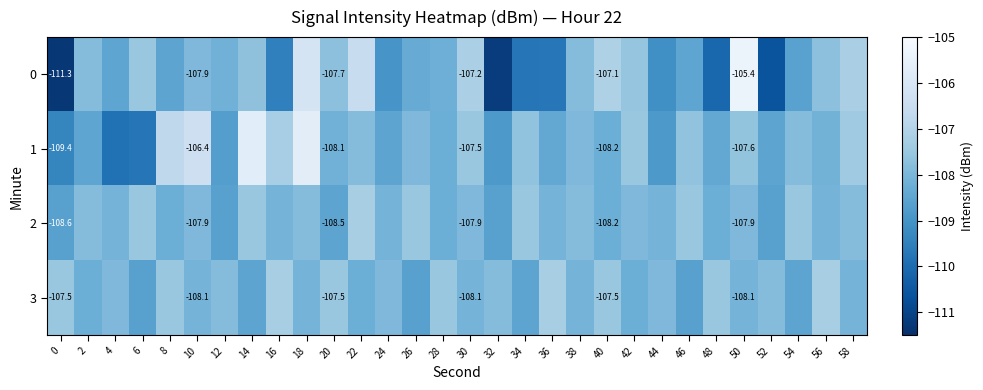

Is it true that 0 equals -108.1 at 12?

True